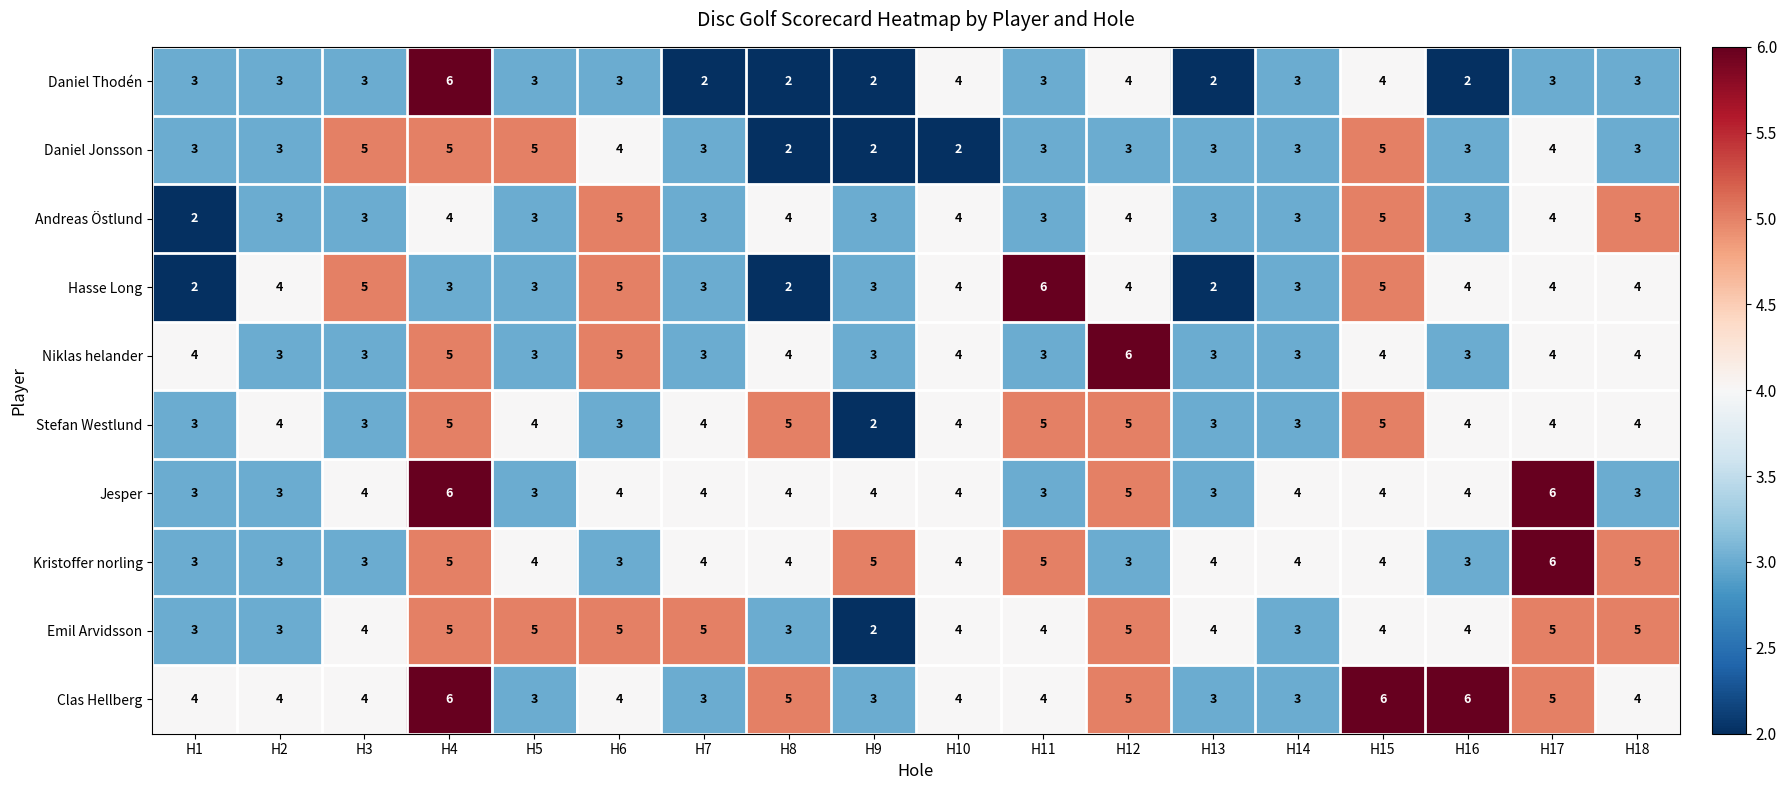

How many Daniel Thodén values are between 2 and 3?

14